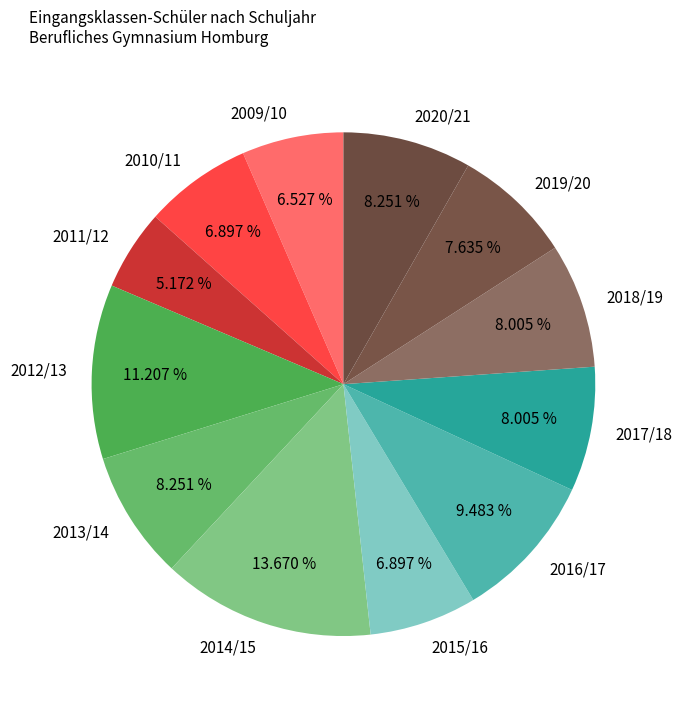

Which category has the biggest portion of the pie?

2014/15